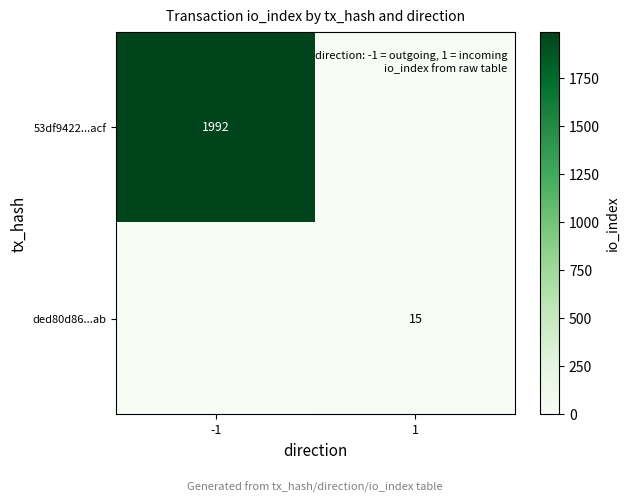

True or false: 53df9422...acf has a value of 3312 at -1.

False